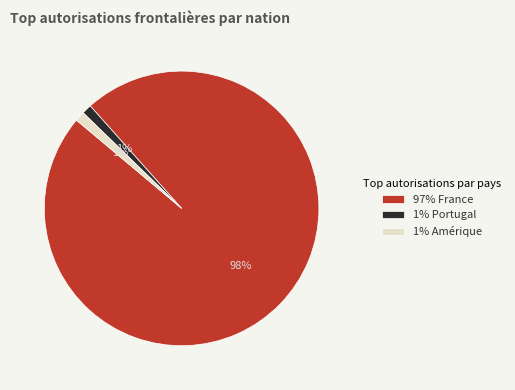

To the nearest percent, what is the combined percentage of 1% Portugal and 97% France?

99%